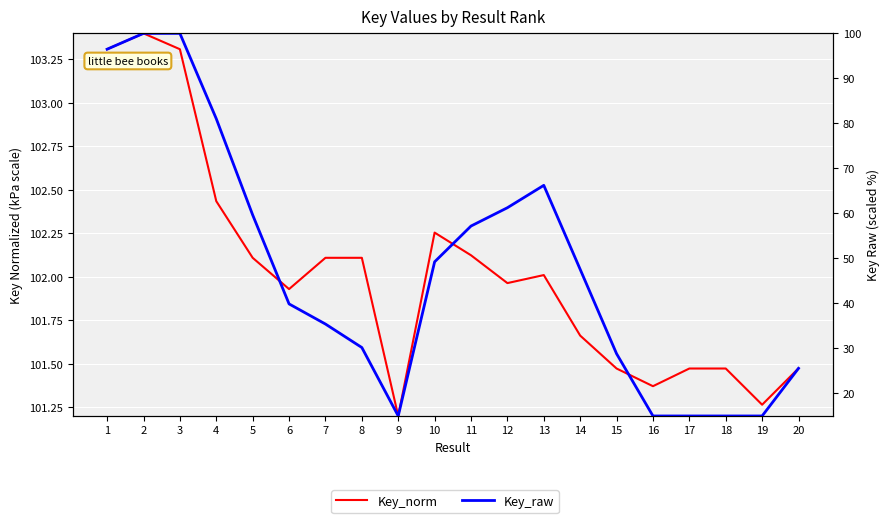

The value of Key_raw at 9 is 15.0. True or false?

True